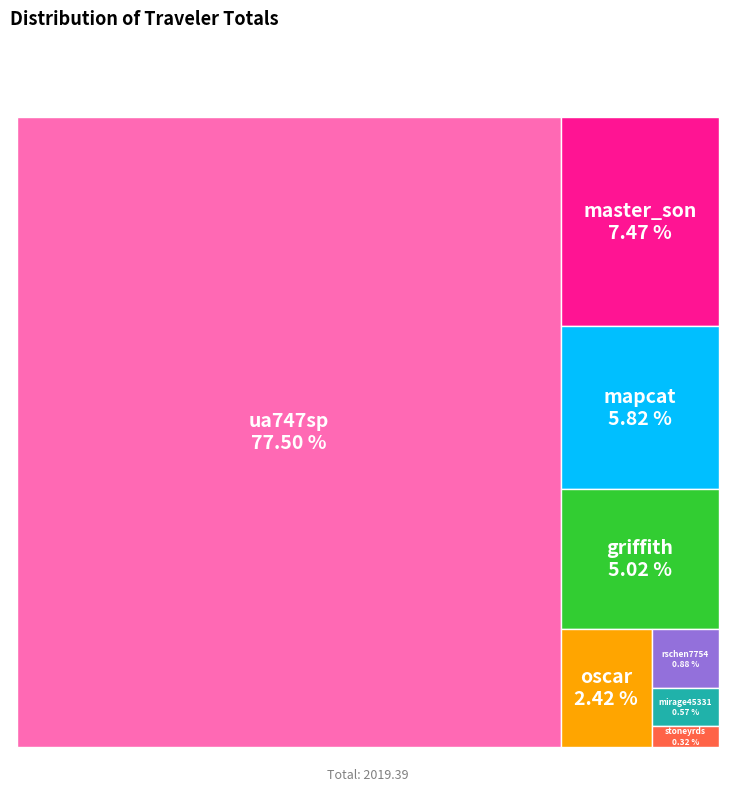

To the nearest percent, what is the average slice percentage?

12%